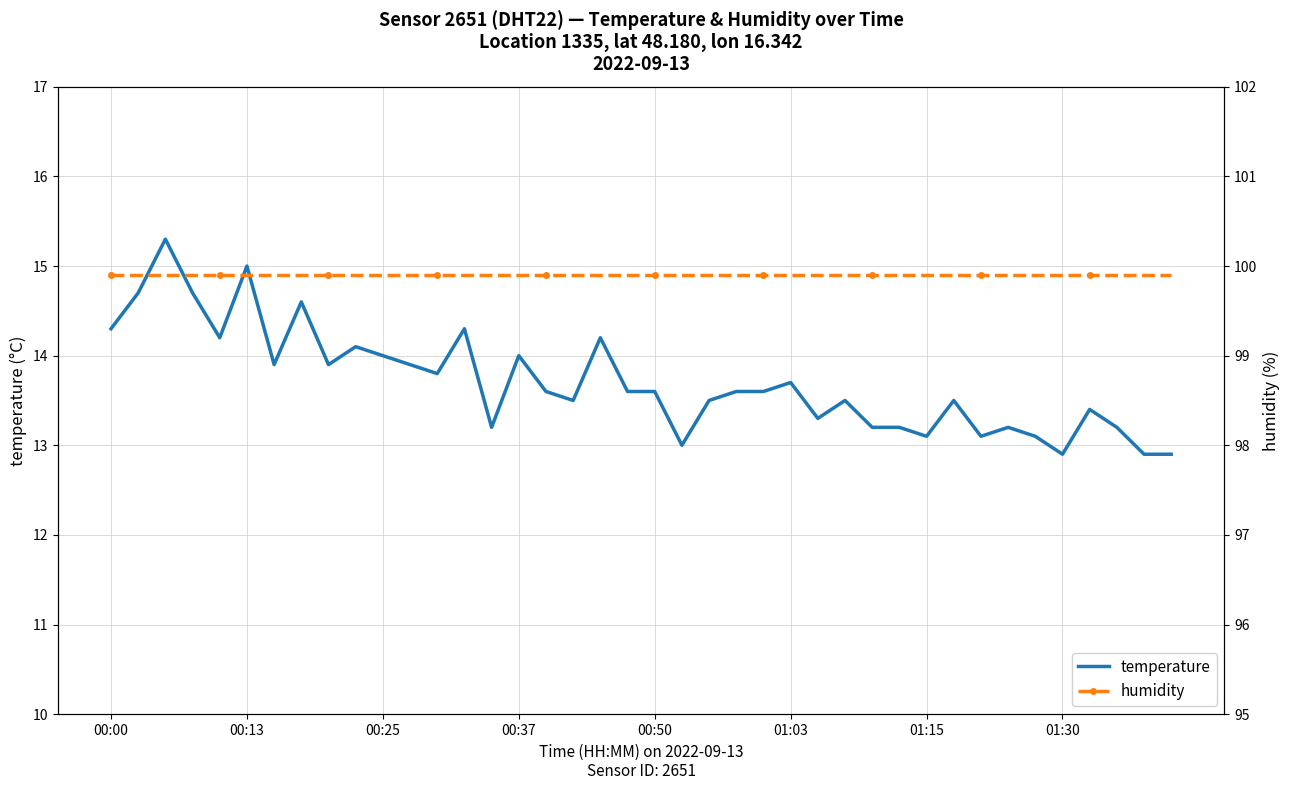

What is the total value across all series at 23?

113.5